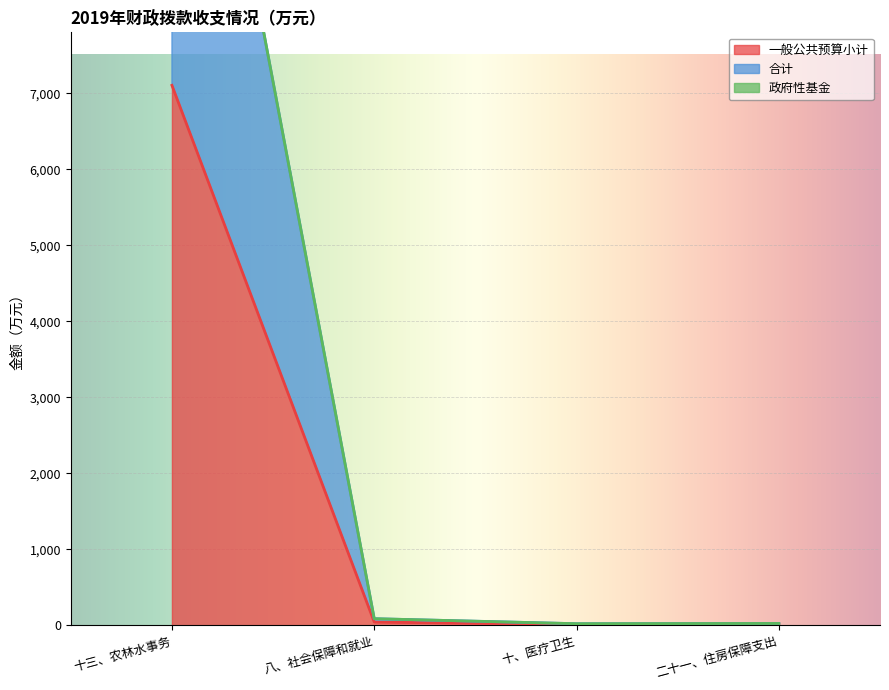

Count the number of categories in the chart.

4